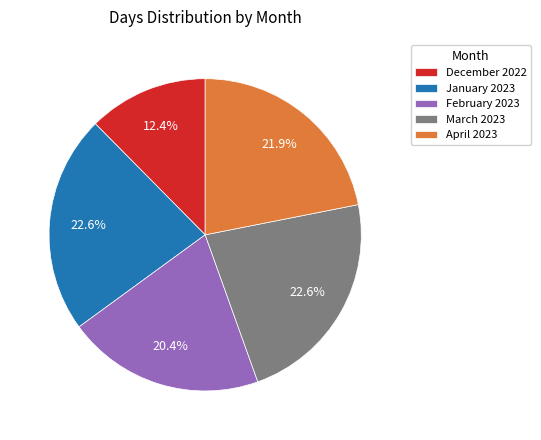

What is the smallest slice in the pie chart?

December 2022